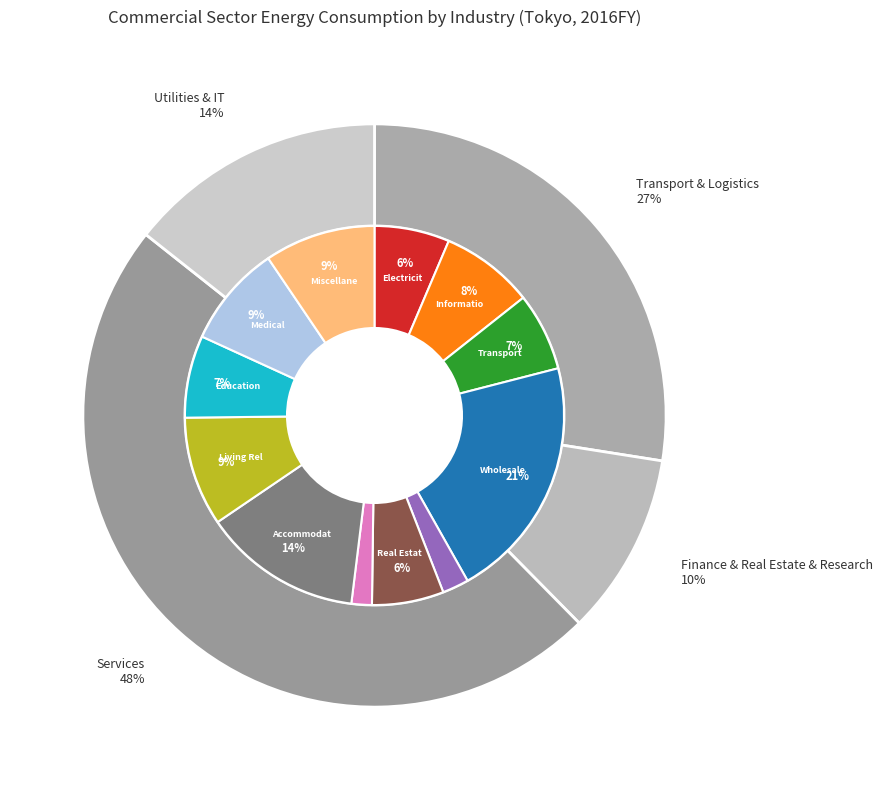

What percentage is the Electricity/Gas/Heat/Water slice, to the nearest percent?

6%